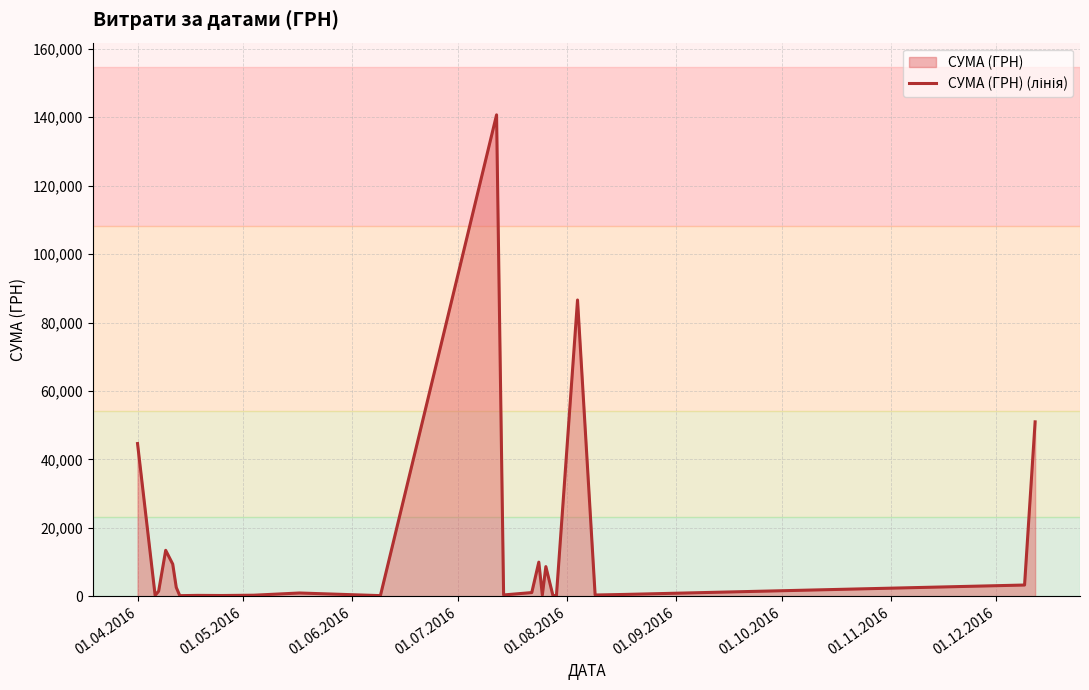

What is the maximum value shown in the chart?

140706.2